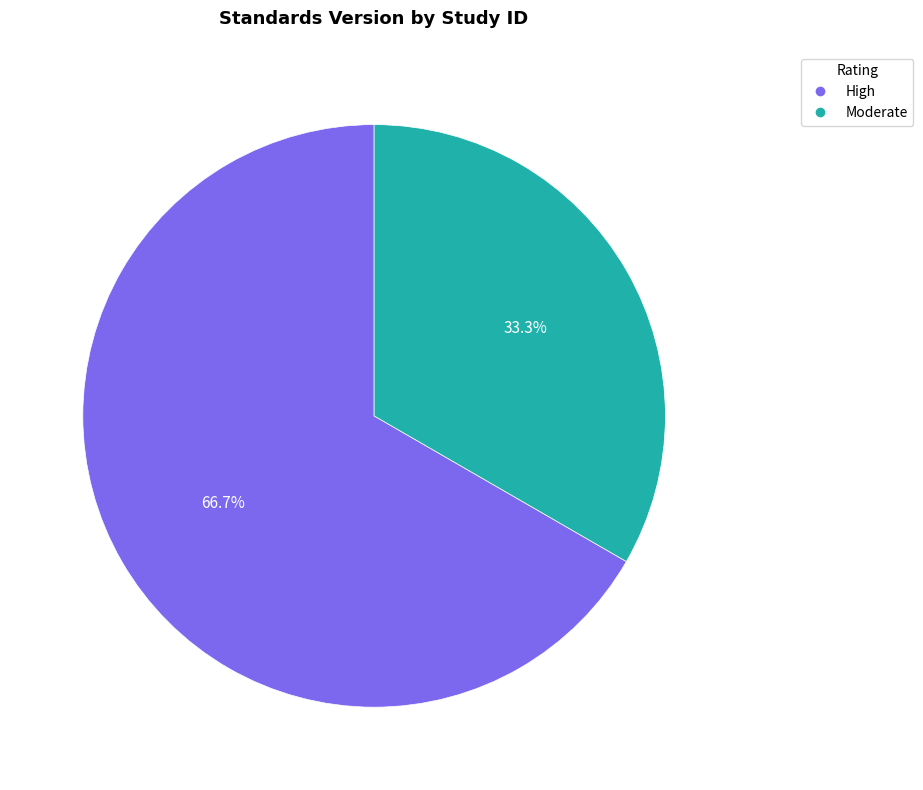

How much of the chart is everything except High?

33.3%